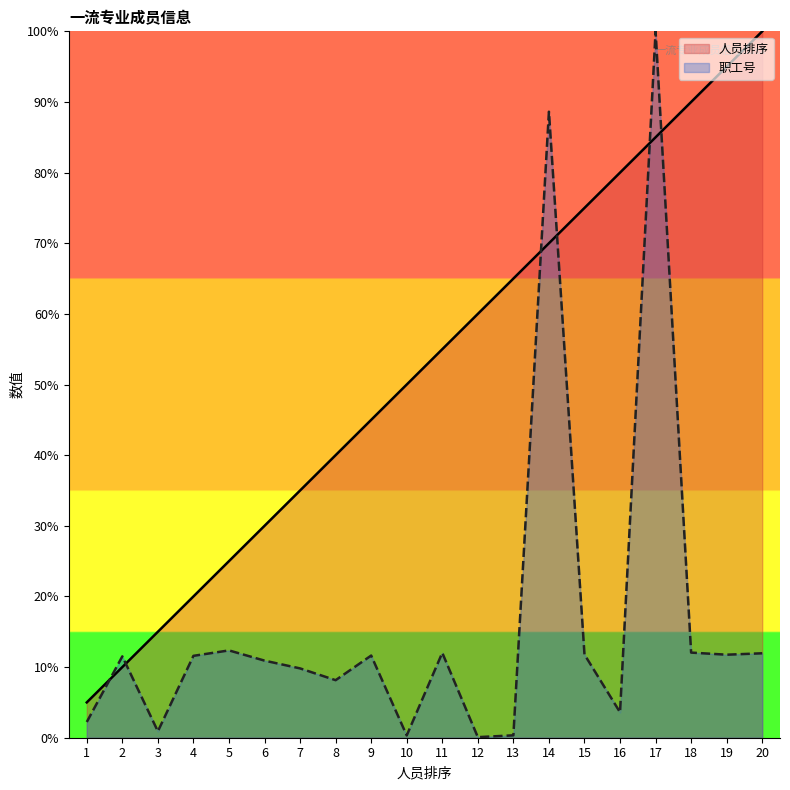

True or false: 人员排序 has more than 0 interior local peaks.

False